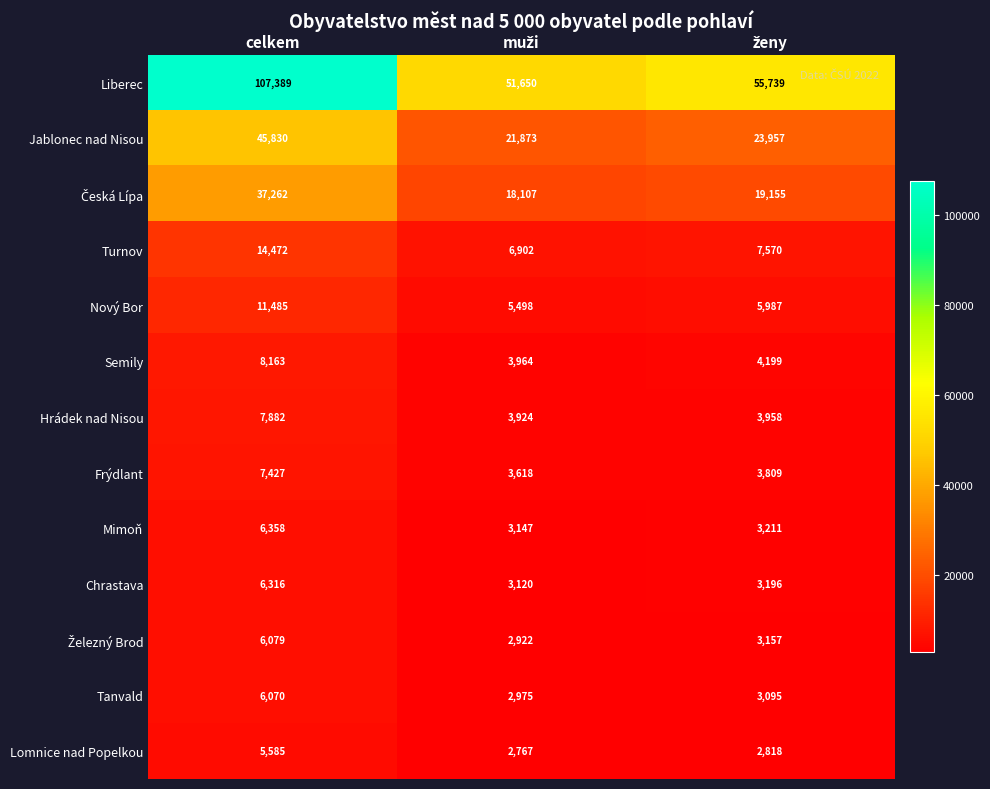

What is the maximum value shown in the chart?

107389